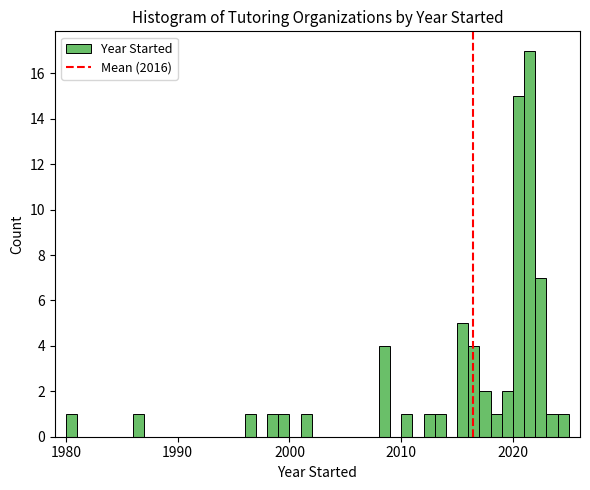

Read against the x-axis, roughly where is the centre of the tallest bar?

2022